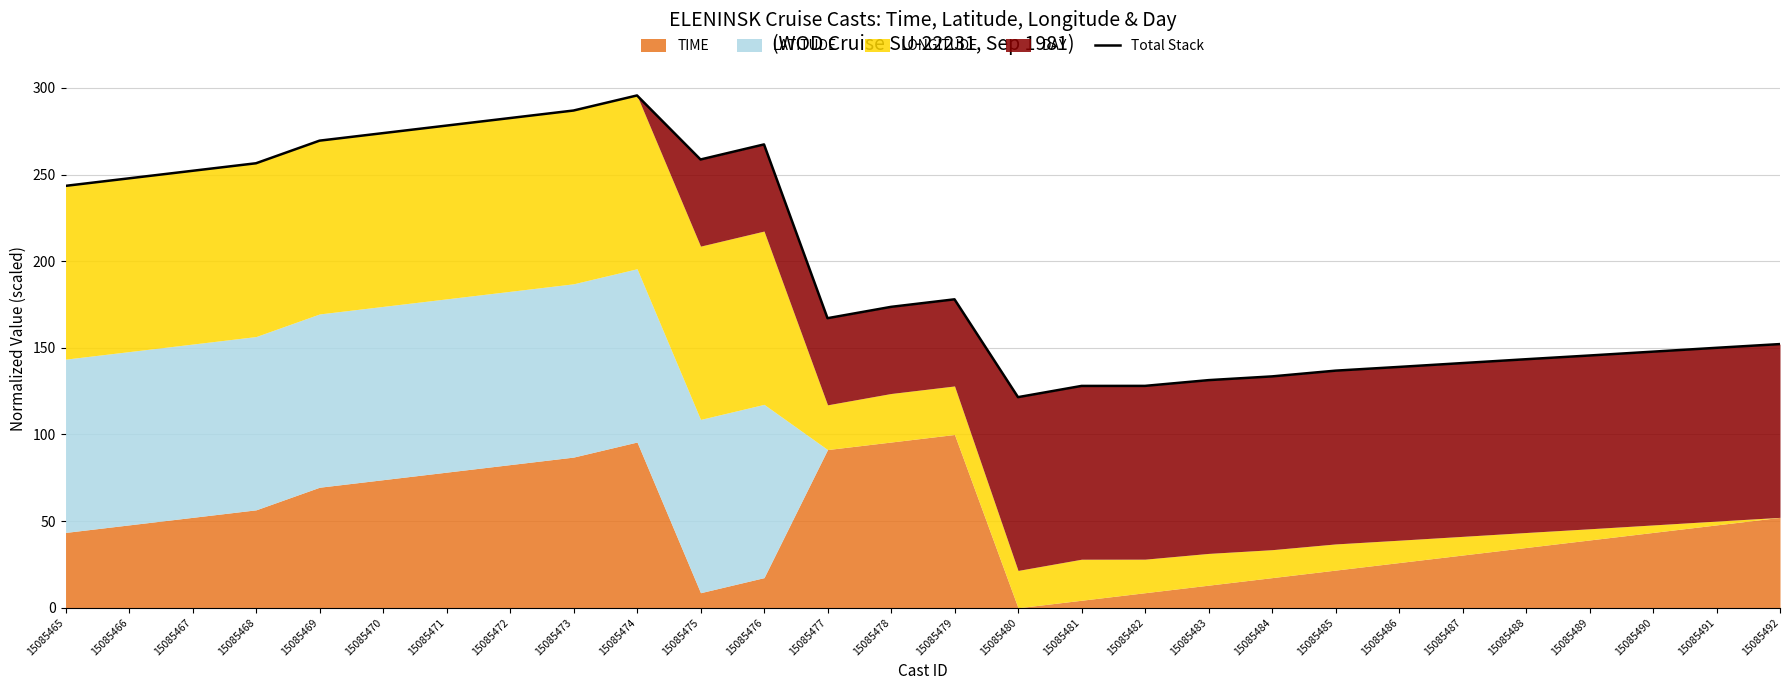

List the labels in order of value, largest first.

15085474, 15085473, 15085472, 15085471, 15085470, 15085469, 15085476, 15085475, 15085468, 15085467, 15085466, 15085465, 15085479, 15085478, 15085477, 15085492, 15085491, 15085490, 15085489, 15085488, 15085487, 15085486, 15085485, 15085484, 15085483, 15085482, 15085481, 15085480